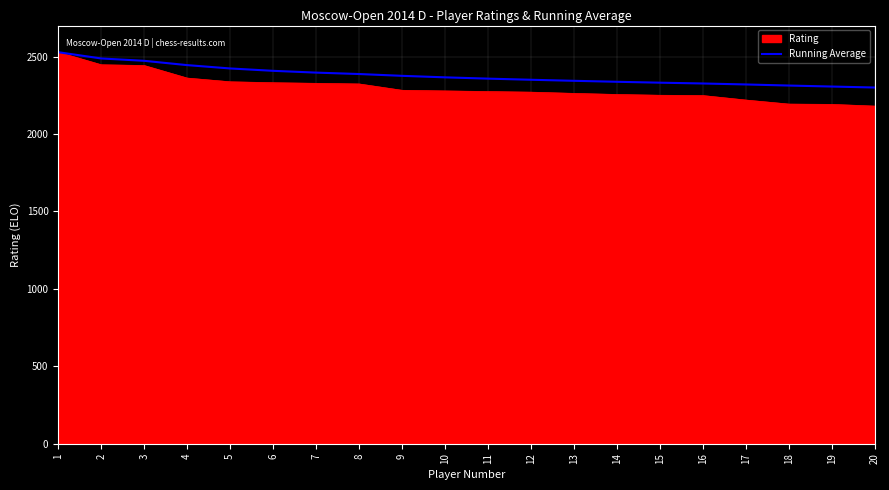

Is the value of Running Average at 2 greater than the value of Rating at 13?

Yes